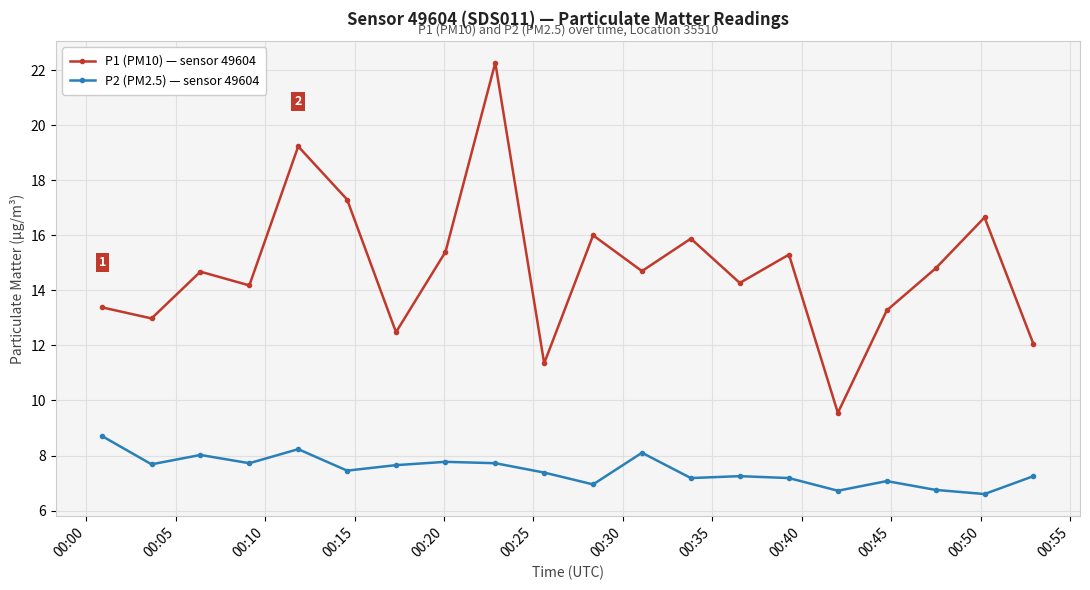

List the series in order of their peak value, lowest first.

P2 (PM2.5) — sensor 49604, P1 (PM10) — sensor 49604